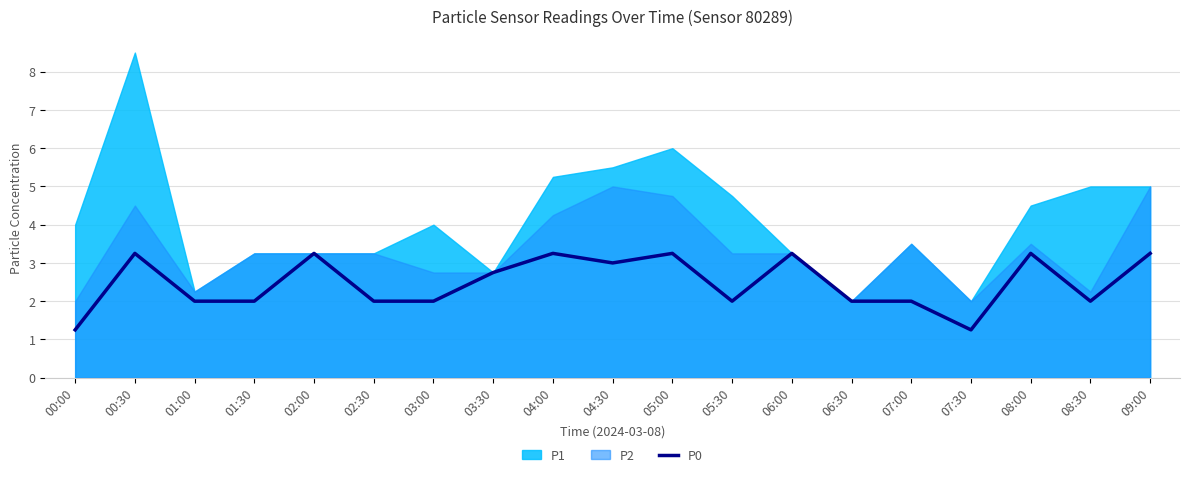

The value at 01:30 is 0.8. True or false?

False